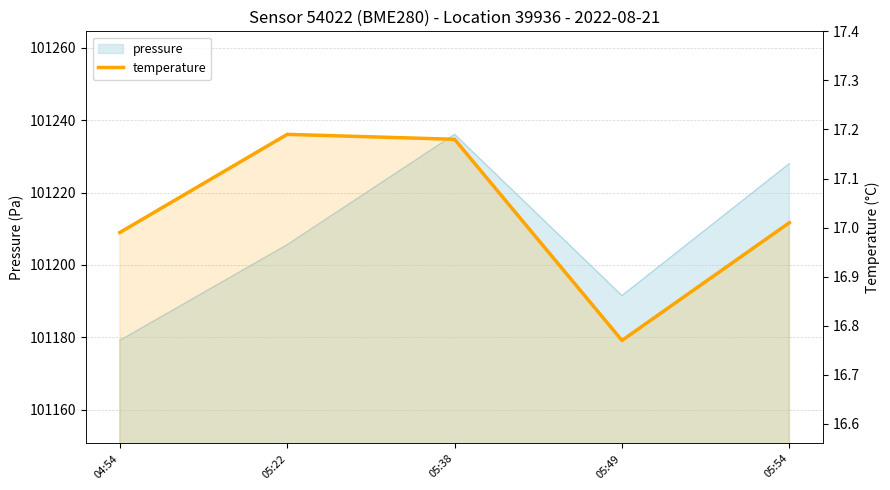

At which category does the data reach its first local peak?

05:22